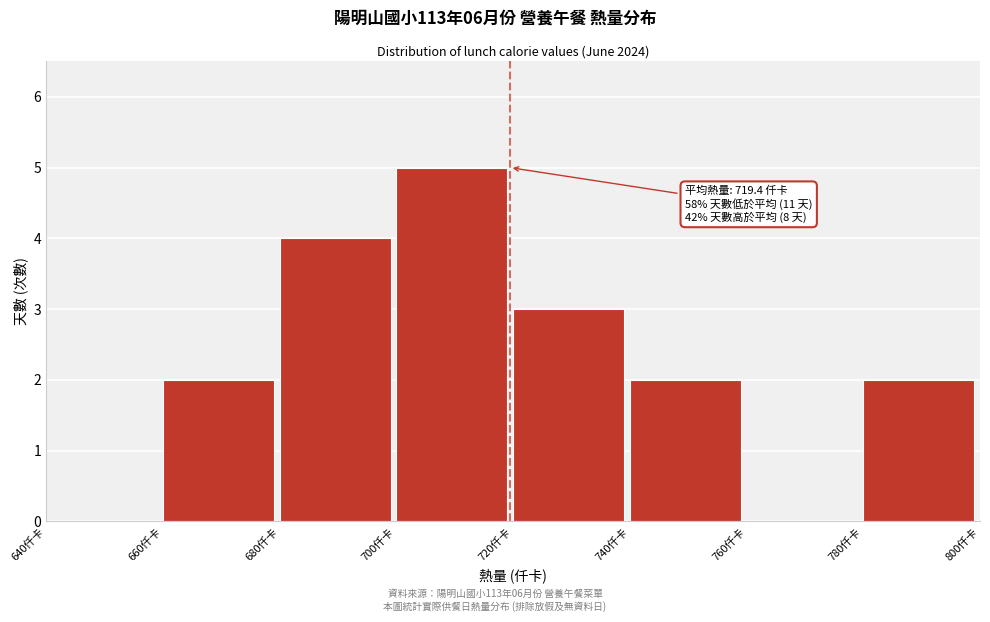

Which range on the x-axis has the tallest bar?

700 to 720